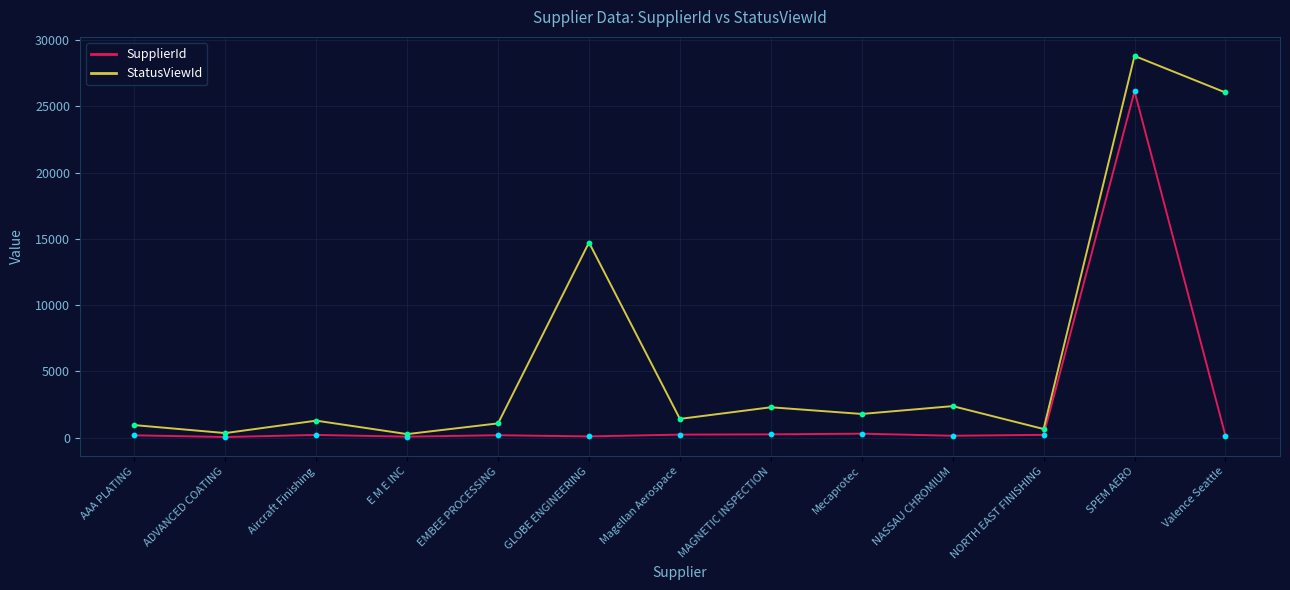

Between ADVANCED COATING and GLOBE ENGINEERING, which series saw the biggest shift?

StatusViewId